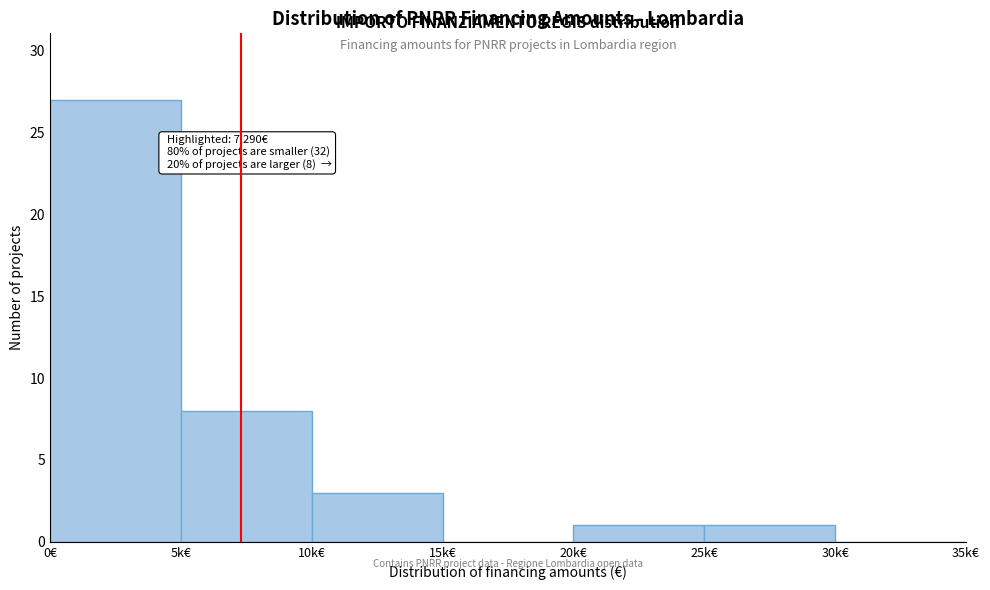

Reading left to right, what are all the values shown in this chart?

0€=27	5k€=8	10k€=3	15k€=0	20k€=1	25k€=1	30k€=0